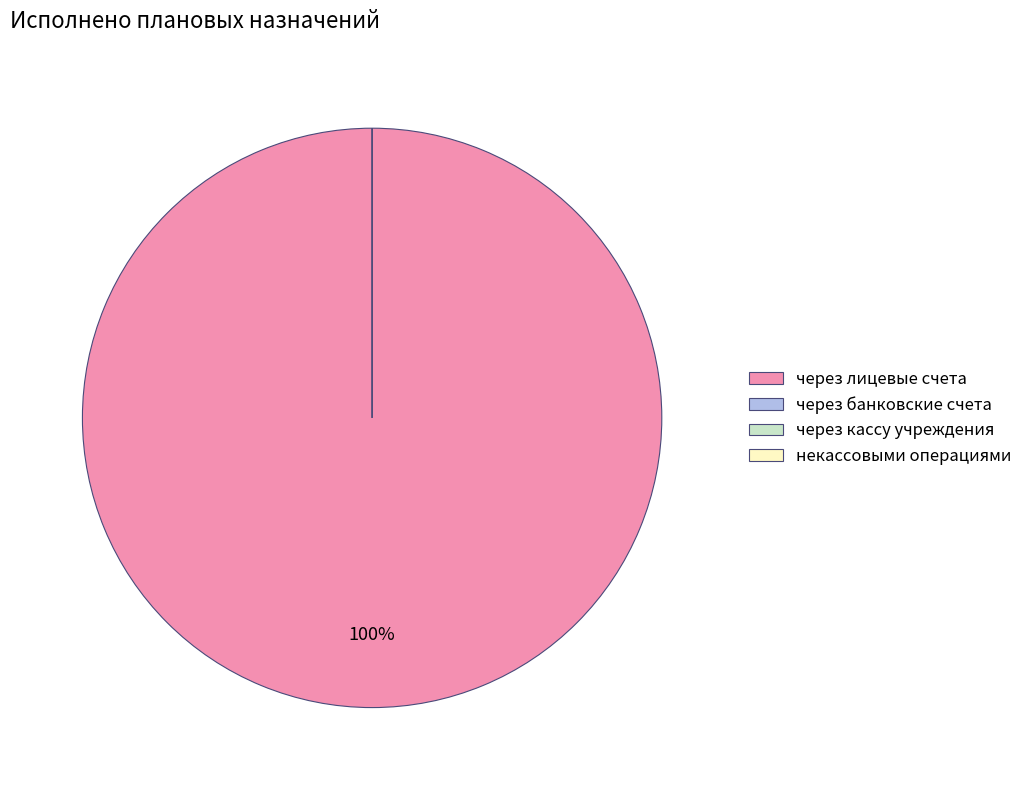

Count the number of slices in the pie.

4